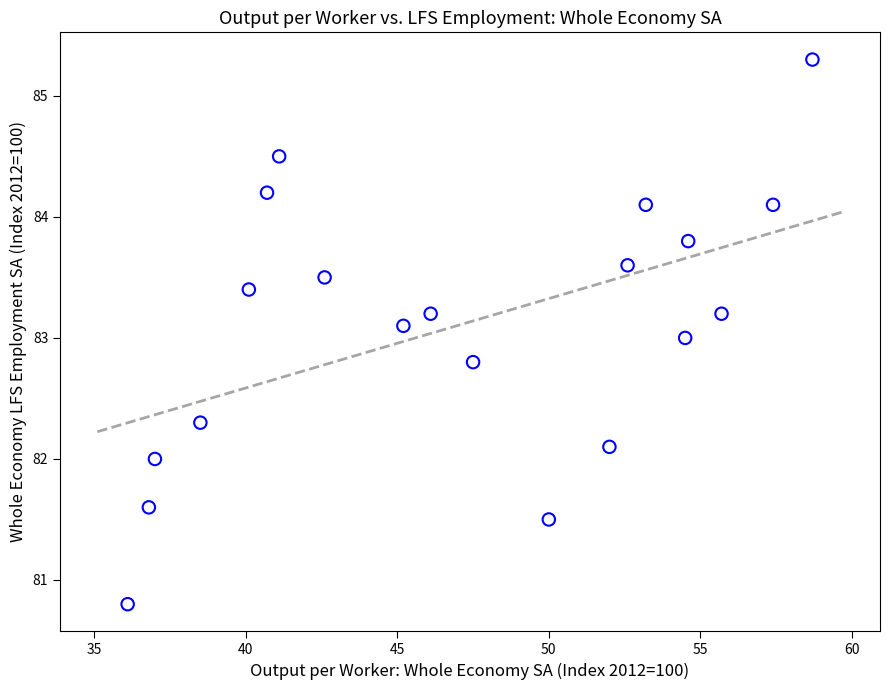

What is the range of Y values (max minus min)?

4.5